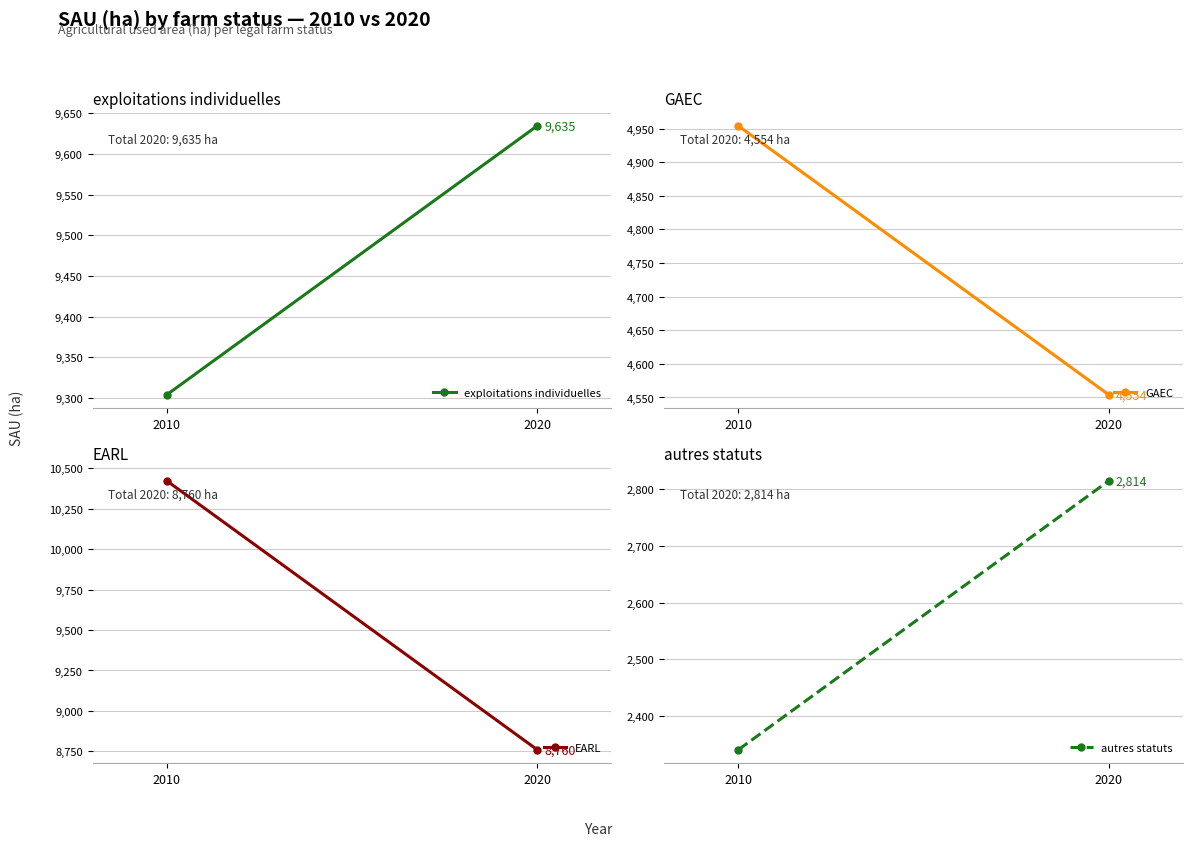

What is the sum of the GAEC values at 2010 and 2020?

9508.1